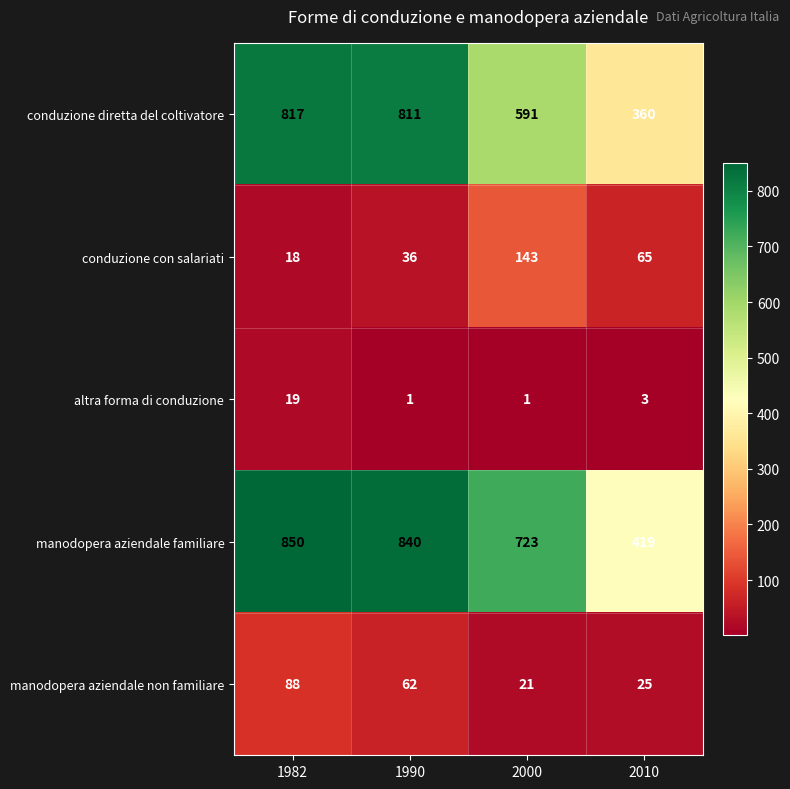

Is it true that manodopera aziendale familiare equals 723 at 2000?

True